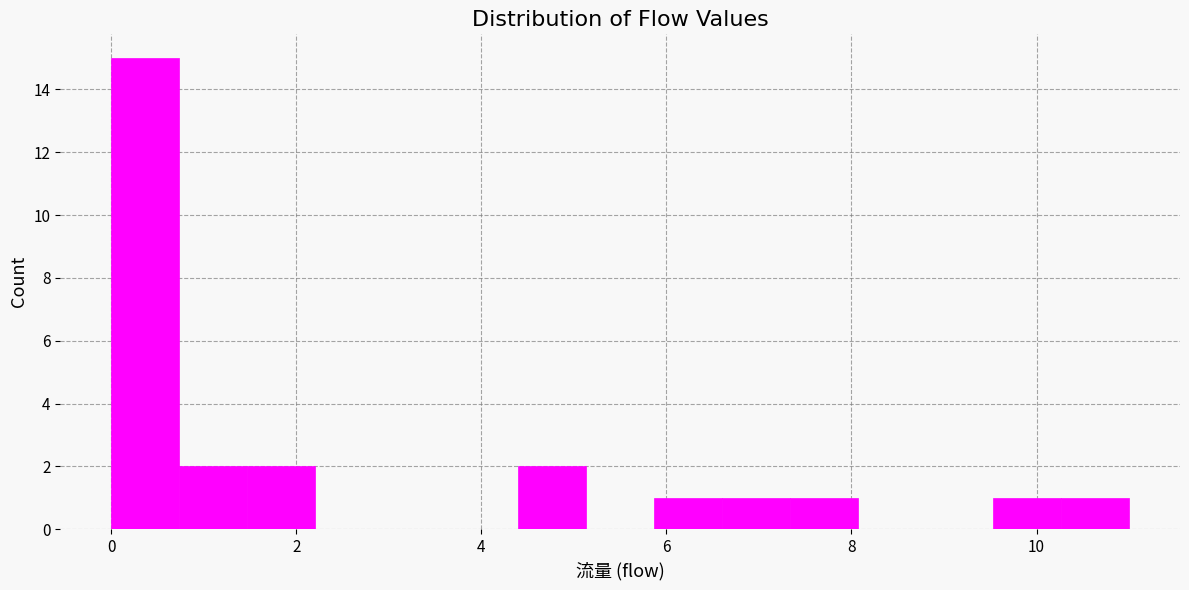

Around what value on the x-axis is the tallest bar? Give the approximate position of its centre, as read against the axis.

0.4